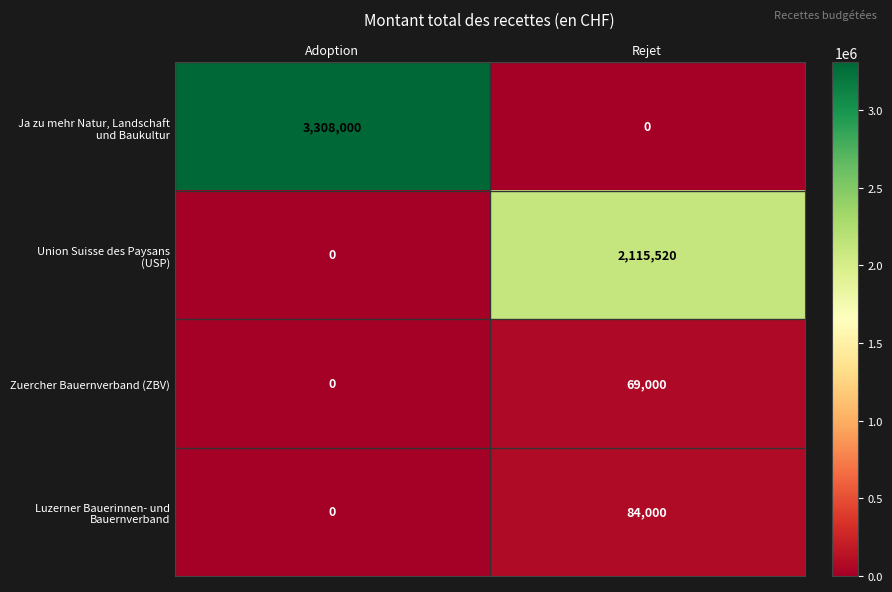

The value of Zuercher Bauernverband (ZBV) at Rejet is 107458. True or false?

False